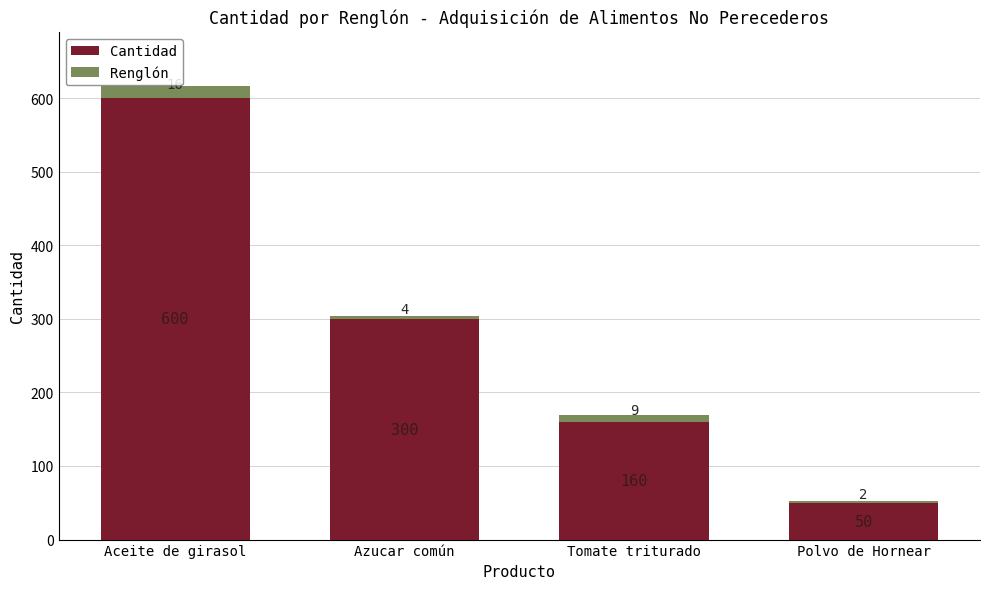

What is the total value across all series at Aceite de girasol?

616